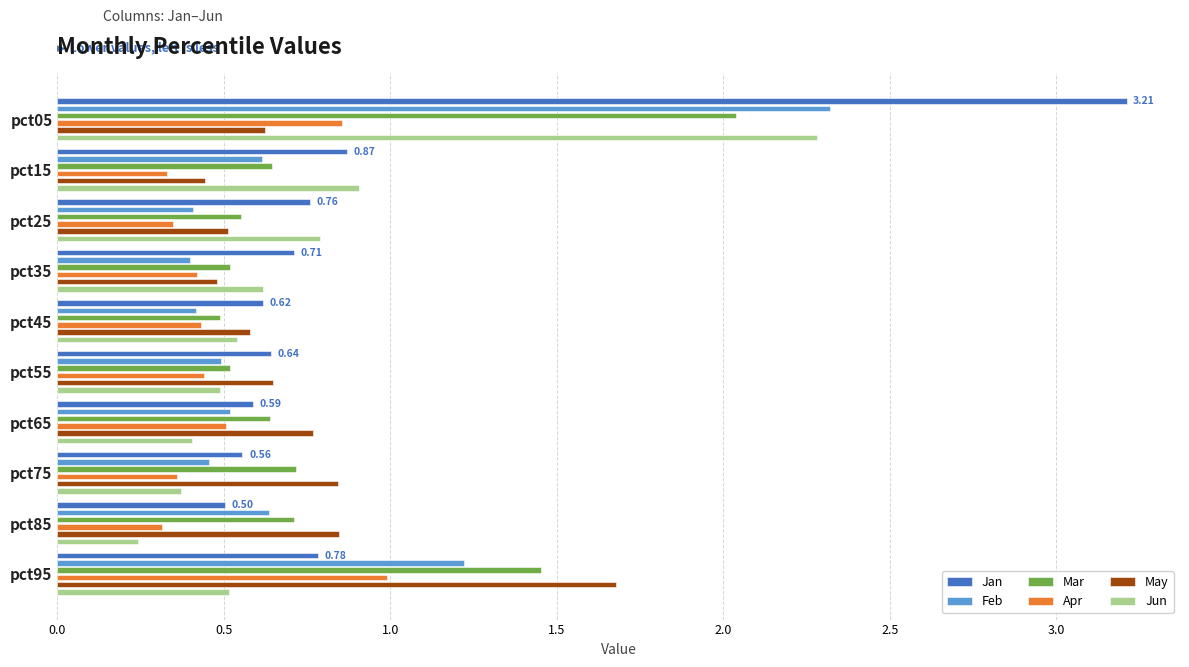

What is the maximum value for Jan?

3.2